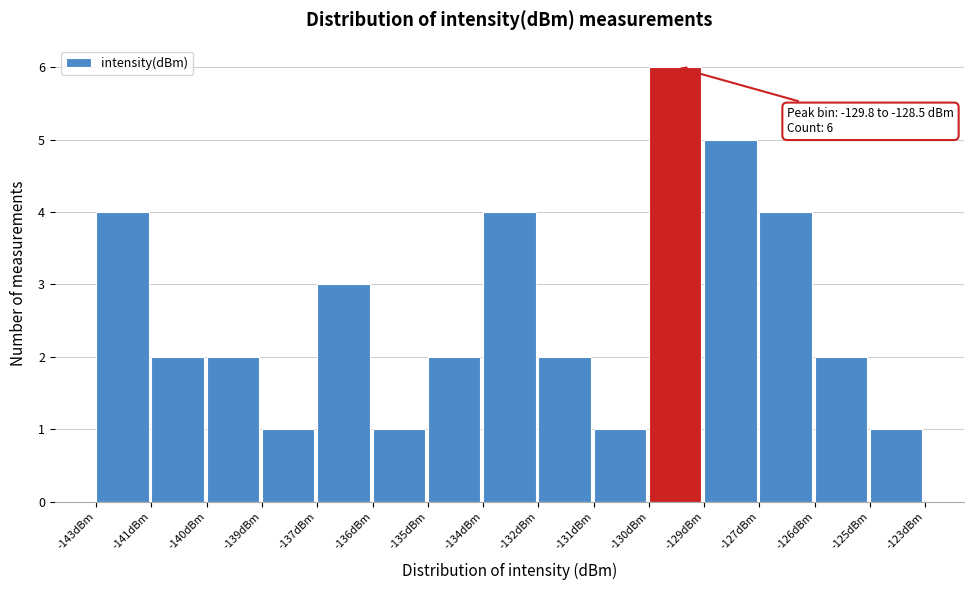

Reading left to right, what are all the values shown in this chart?

-143dBm=4	-141dBm=2	-140dBm=2	-139dBm=1	-137dBm=3	-136dBm=1	-135dBm=2	-134dBm=4	-132dBm=2	-131dBm=1	-130dBm=6	-129dBm=5	-127dBm=4	-126dBm=2	-125dBm=1